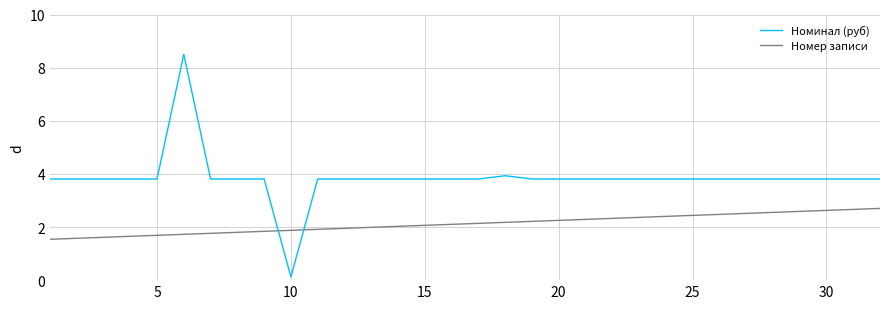

True or false: Номинал (руб) and Номер записи cross at least once.

True